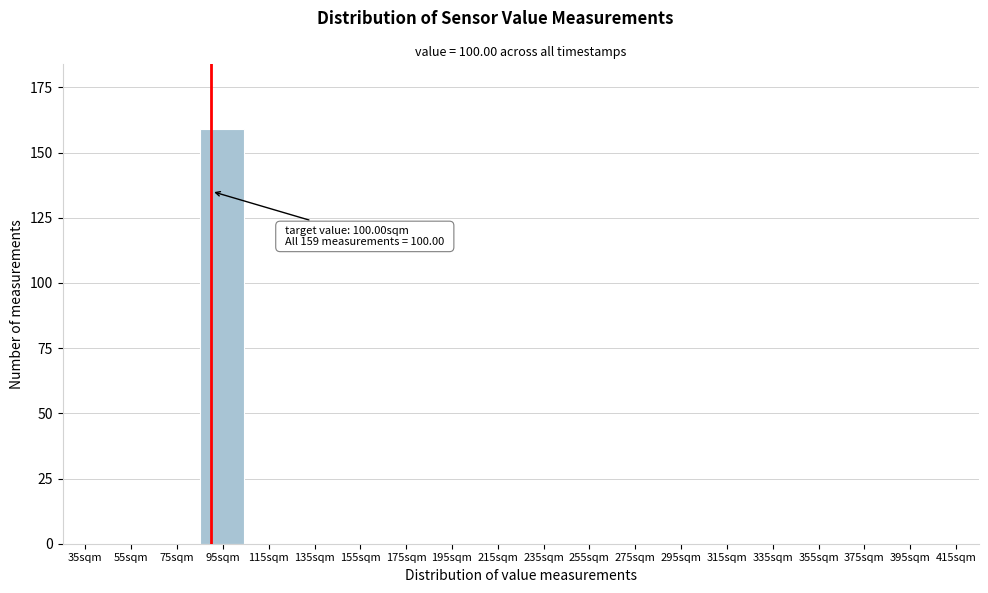

Which label corresponds to the largest value in the chart?

95sqm